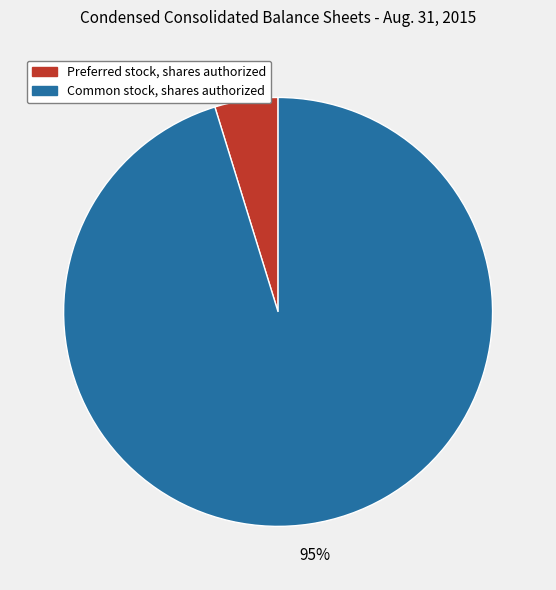

Which has a higher value, Common stock, shares authorized or Preferred stock, shares authorized?

Common stock, shares authorized